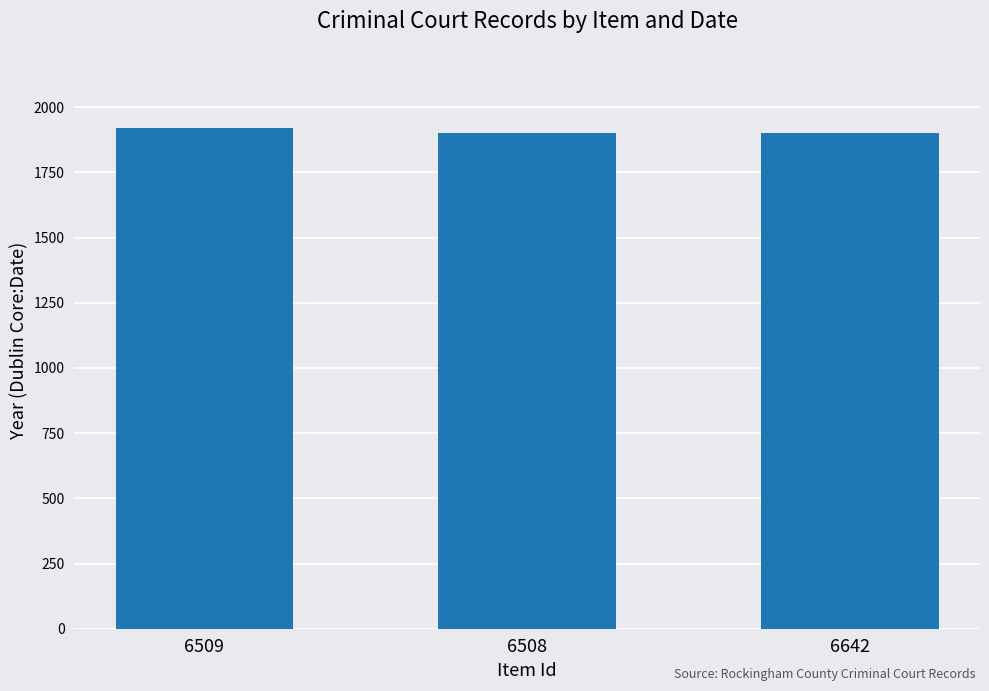

What is the difference between the values at 6509 and 6642?

20